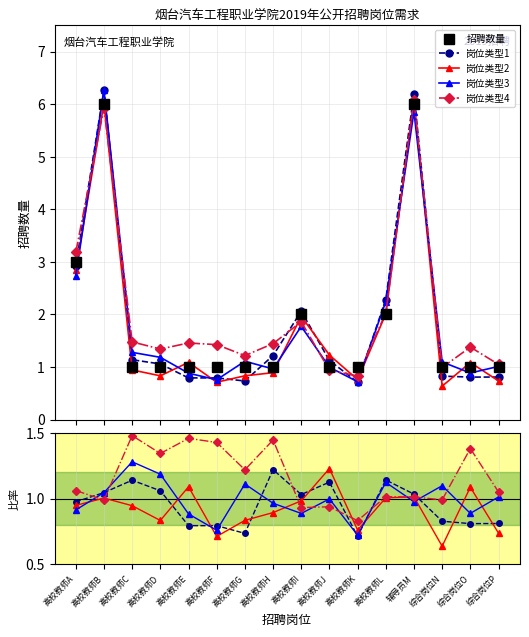

What value does the data have at 高校教师G?

1